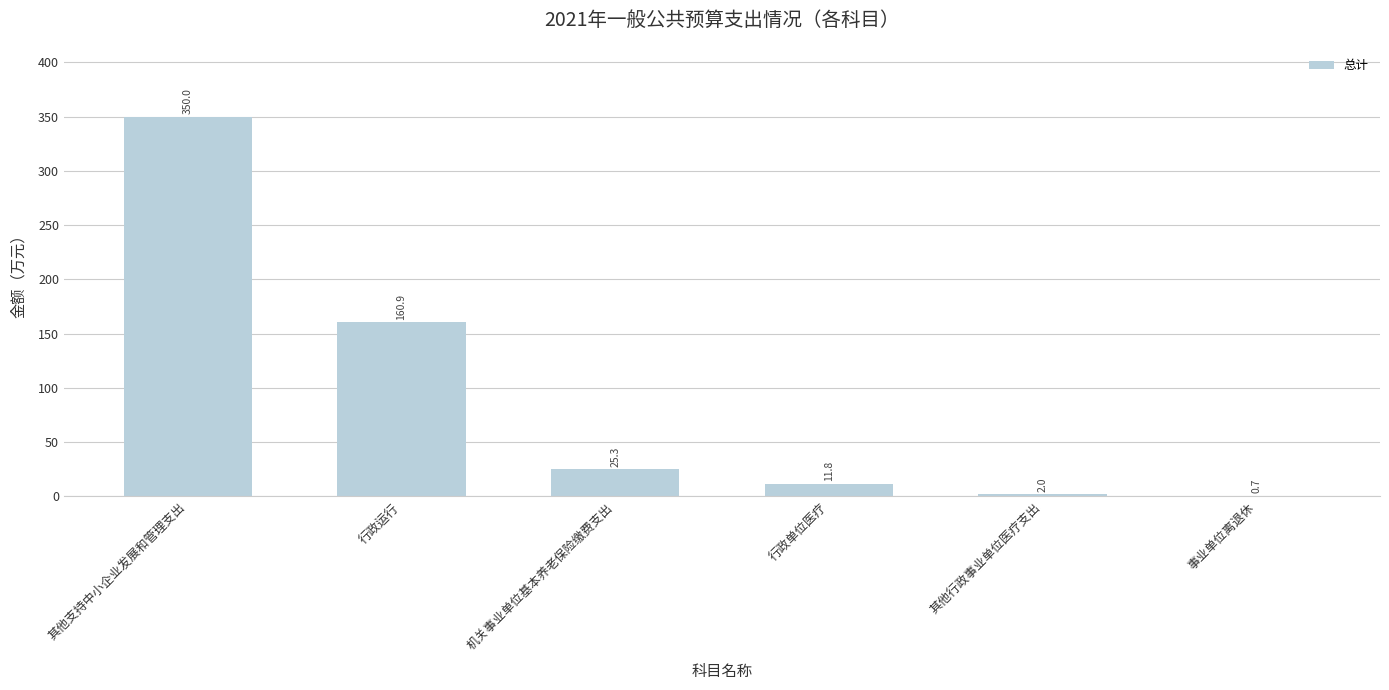

What is the greatest value displayed?

350.0